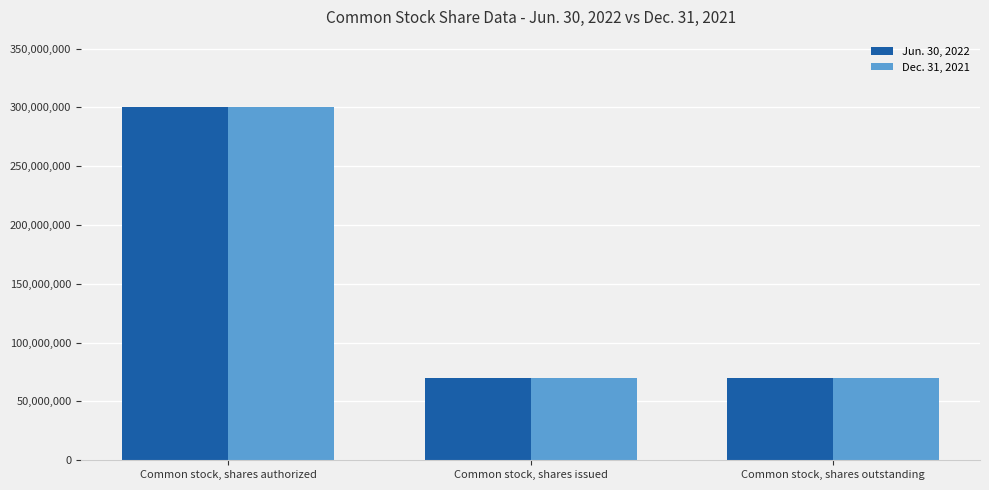

The Dec. 31, 2021 series shows 26108883 at Common stock, shares outstanding. True or false?

False